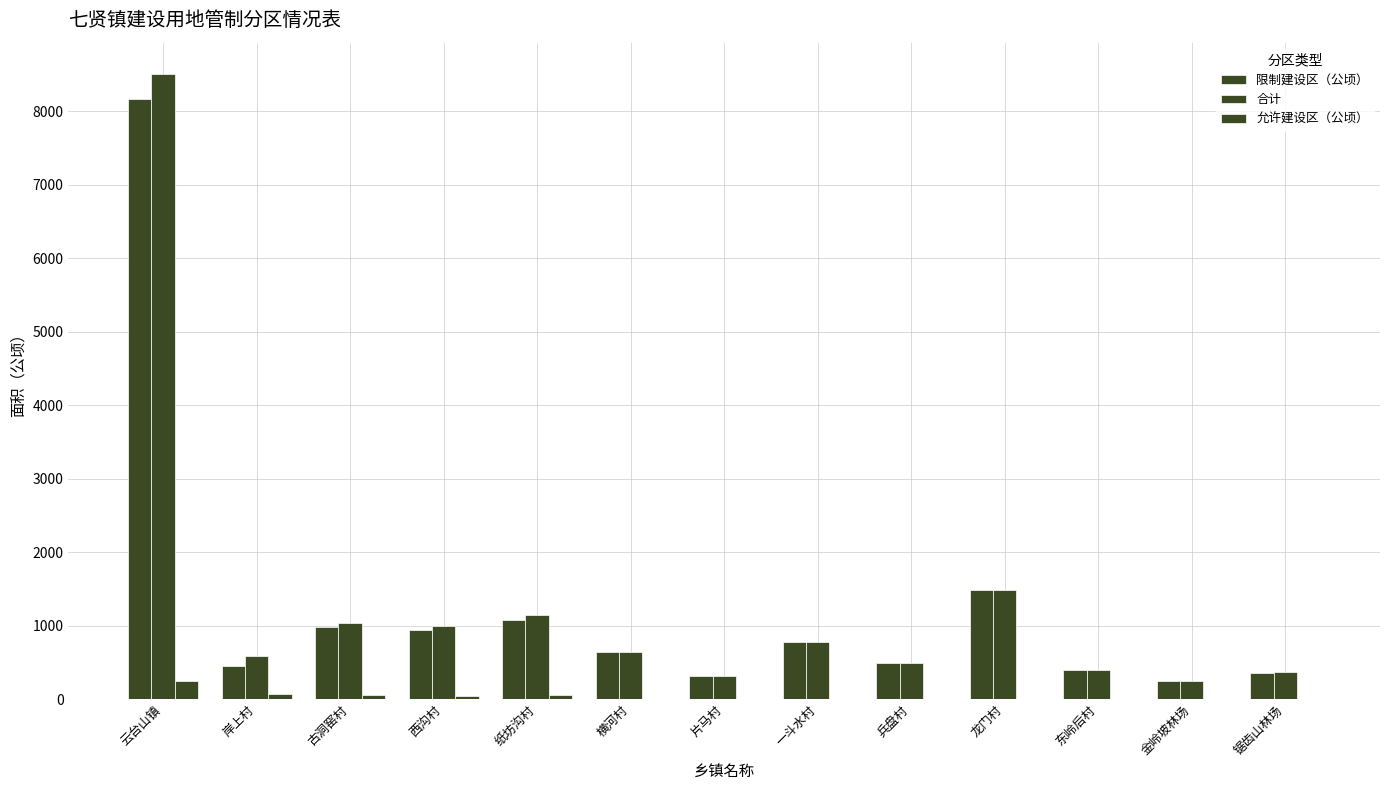

Does the chart contain stacked bars?

No